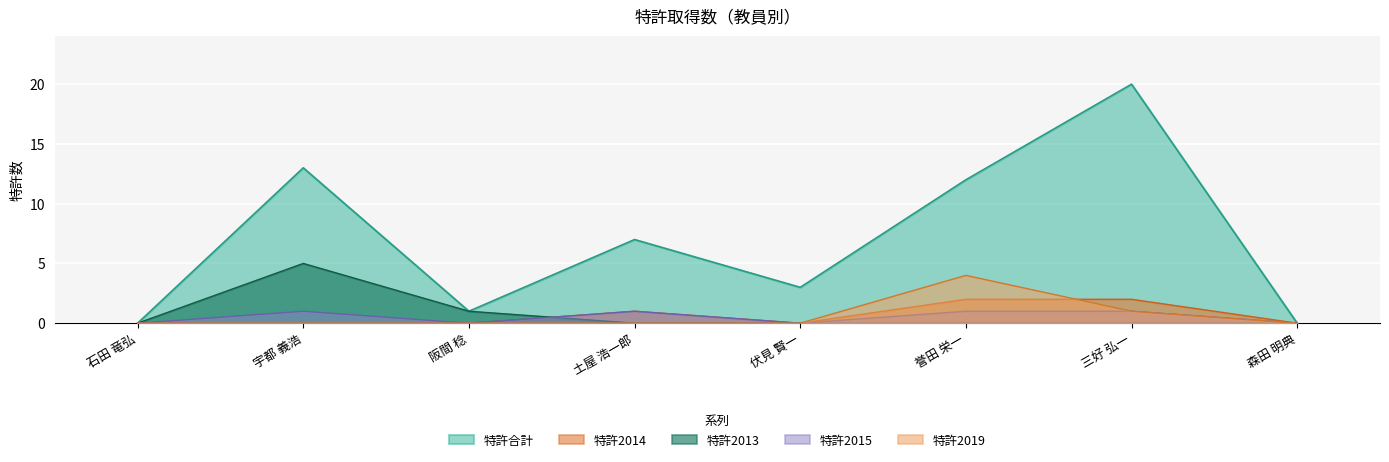

At which category is the sum across all series the highest?

三好 弘一